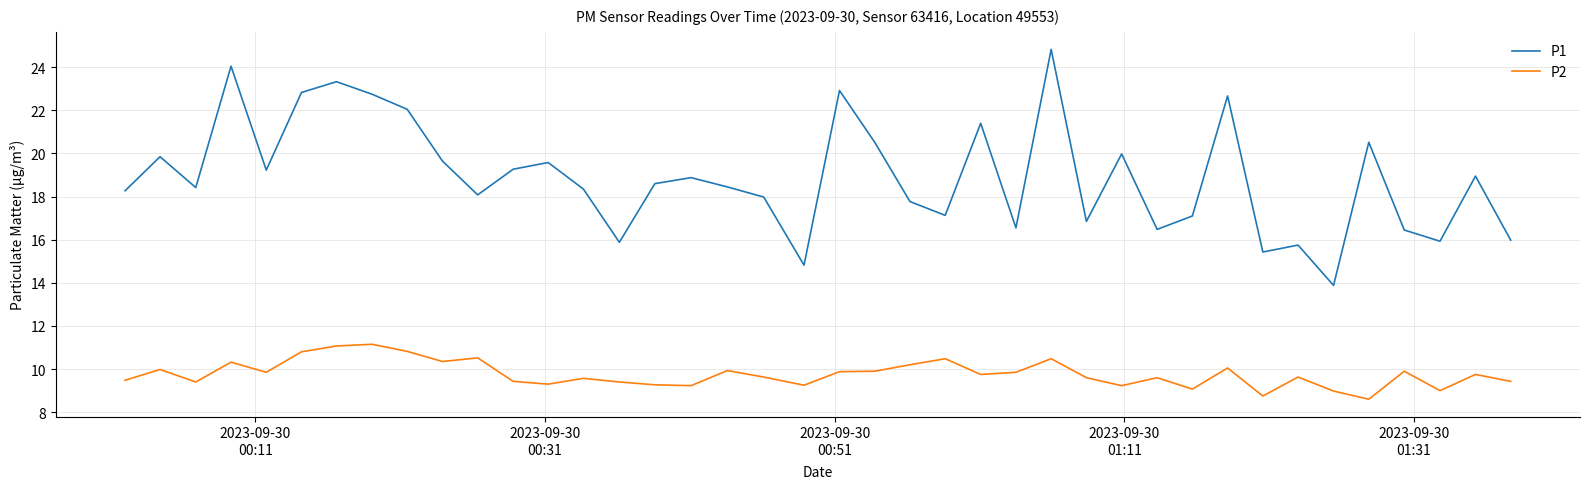

Which series has the widest spread of values?

P1